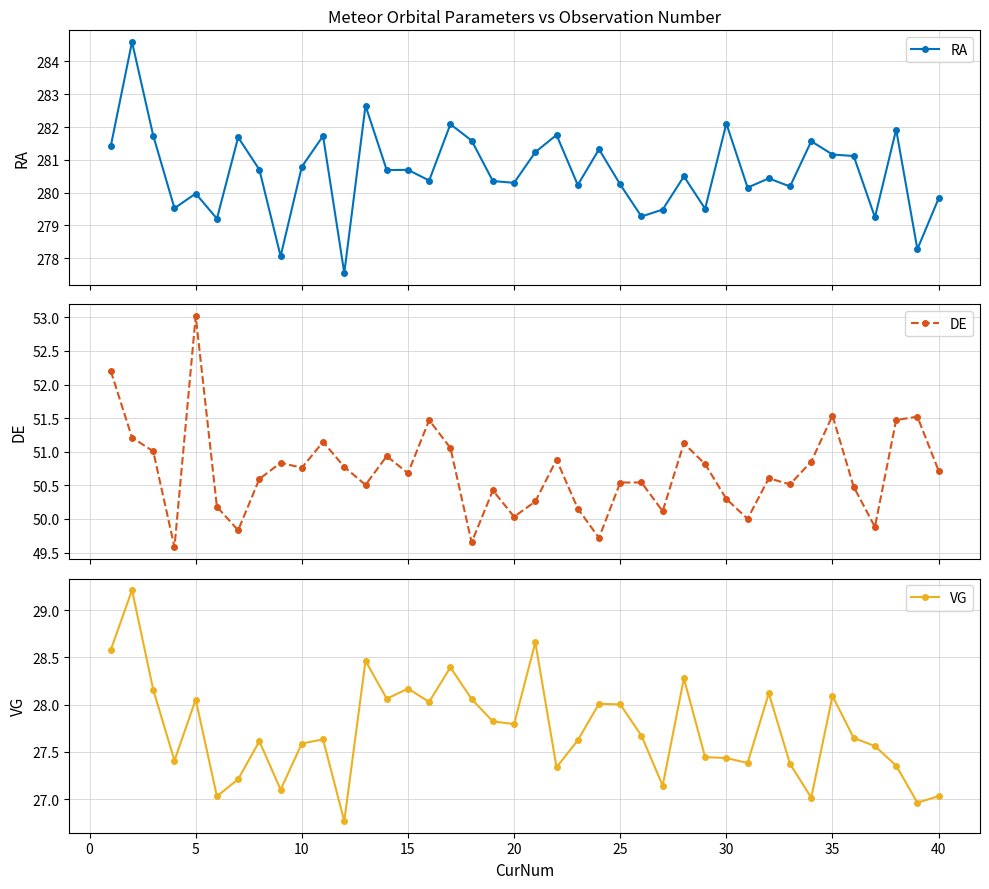

True or false: VG has more than 2 points higher than both neighbors.

True